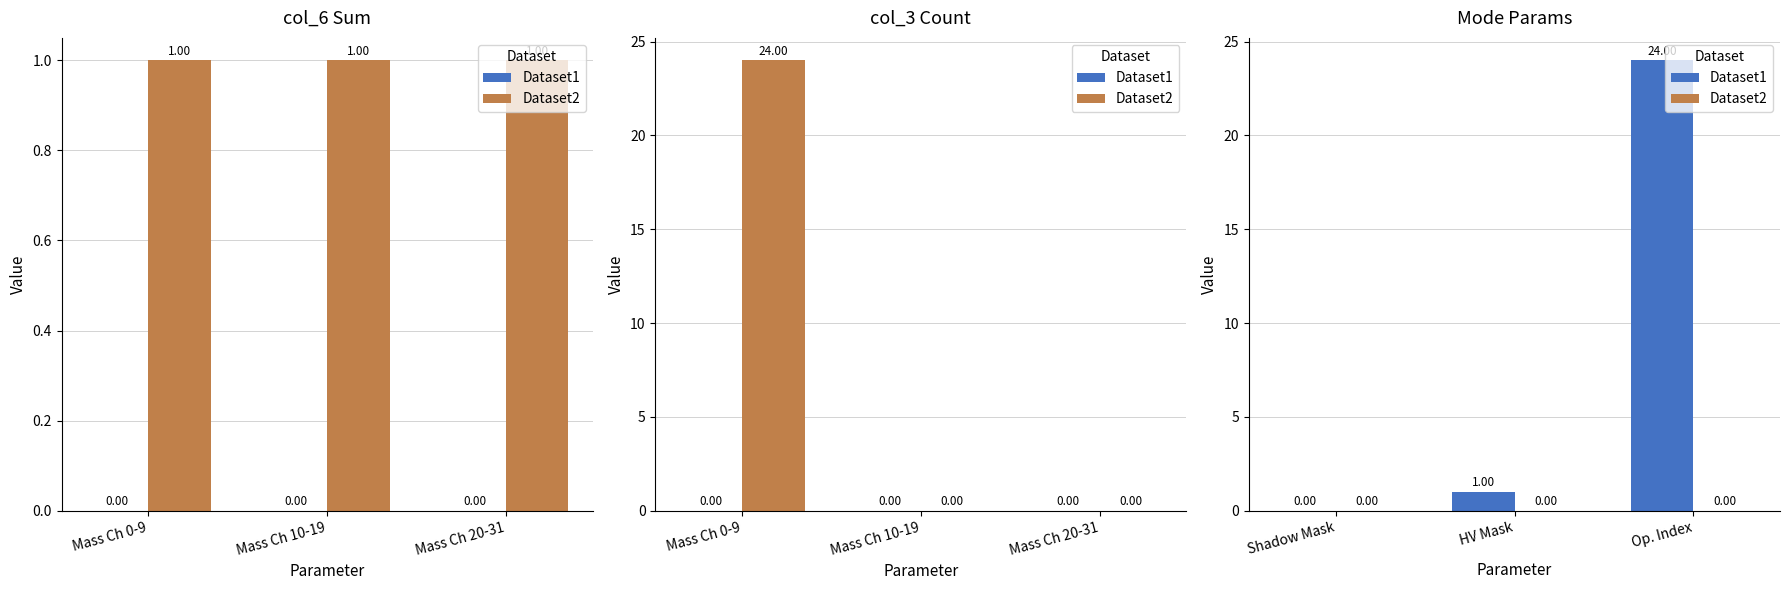

What is the value of the Dataset1 bar at the 3rd from the left?

24